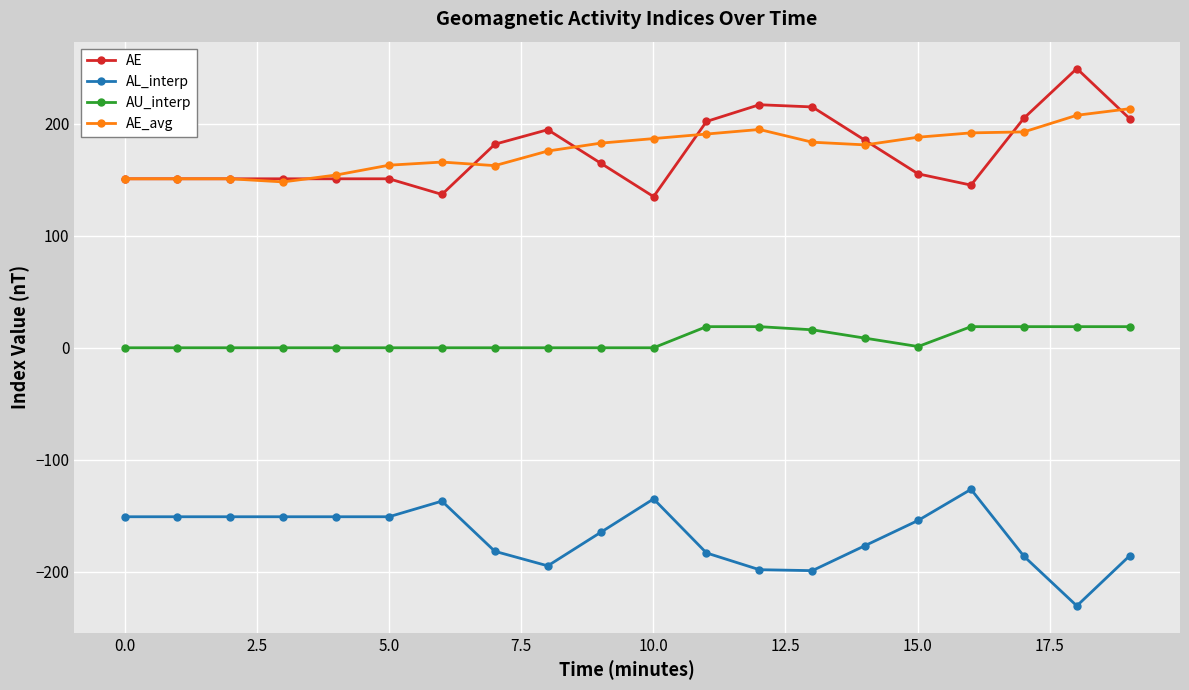

What is the lowest value of the AE series?

135.0